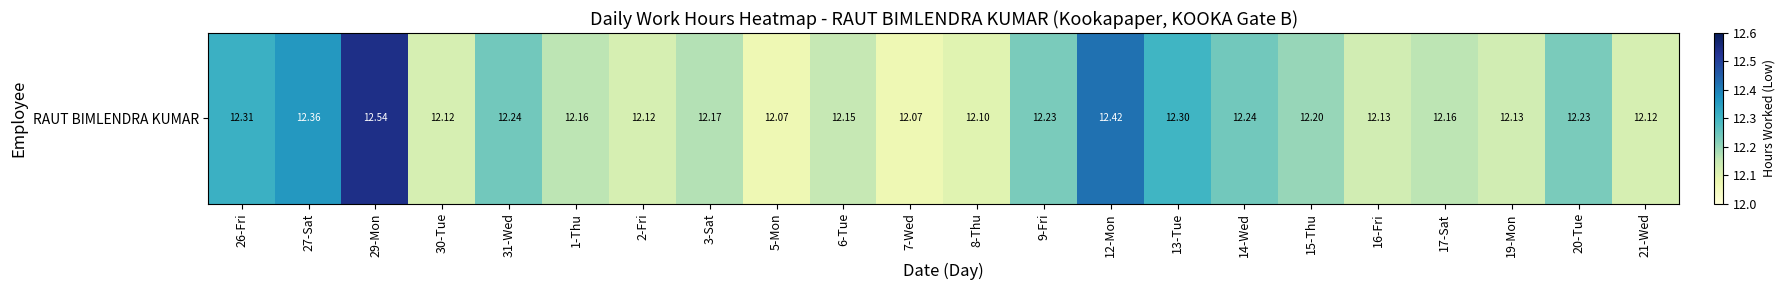

At which label is the value closest to 12?

5-Mon